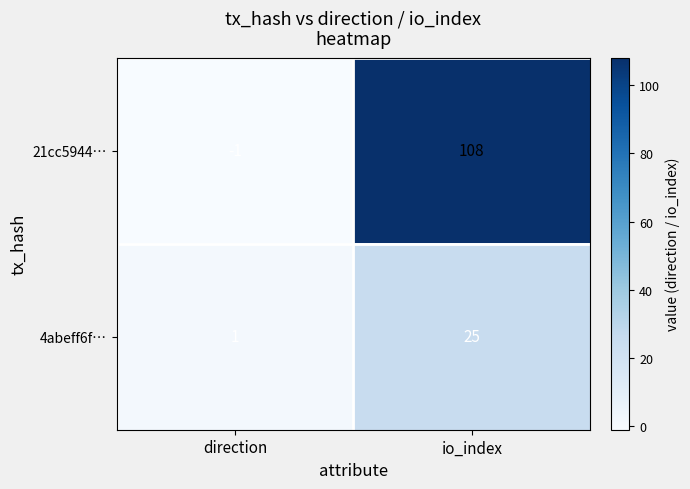

How many data points does each series have?

2